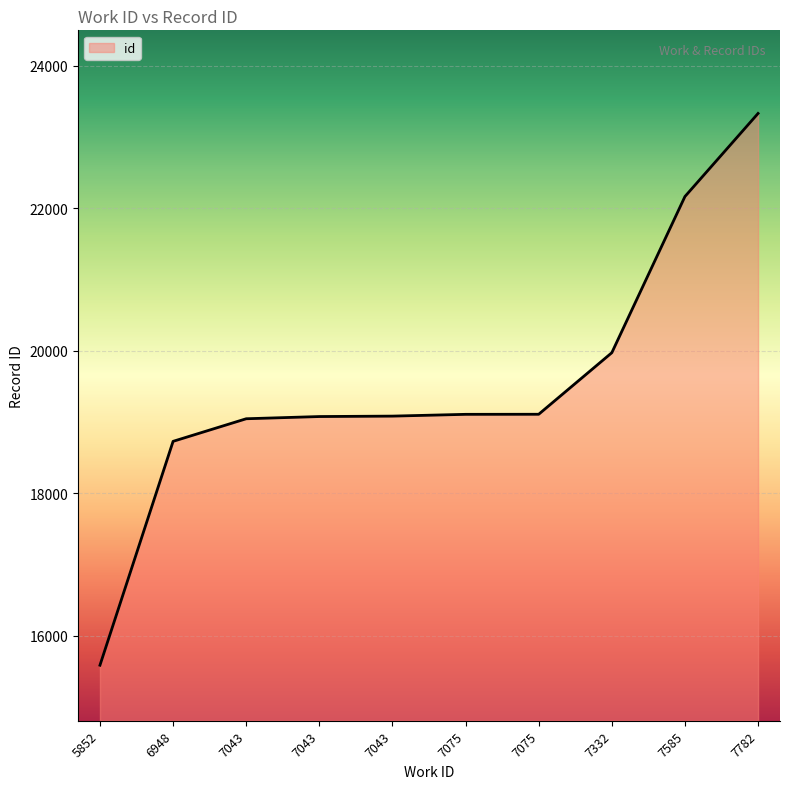

Does the chart display data point markers on the line(s)?

No